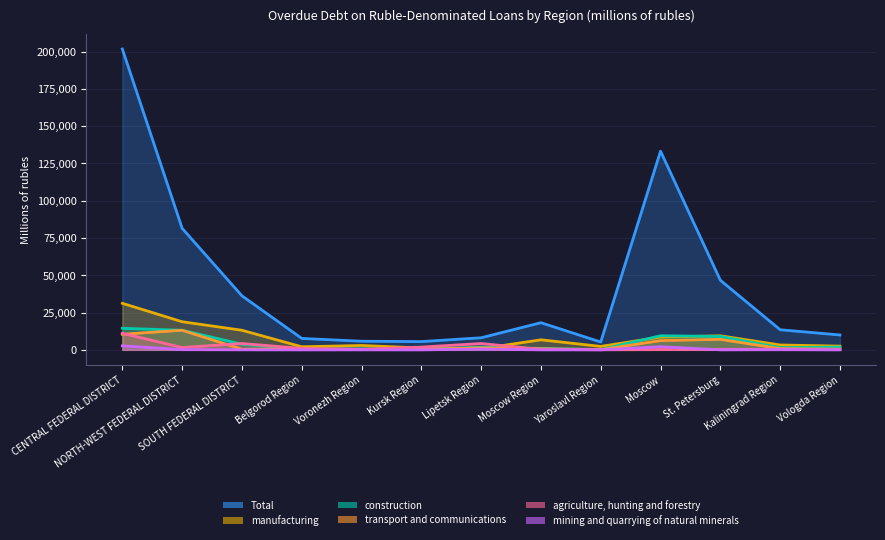

What is the total value across all series at NORTH-WEST FEDERAL DISTRICT?

128337